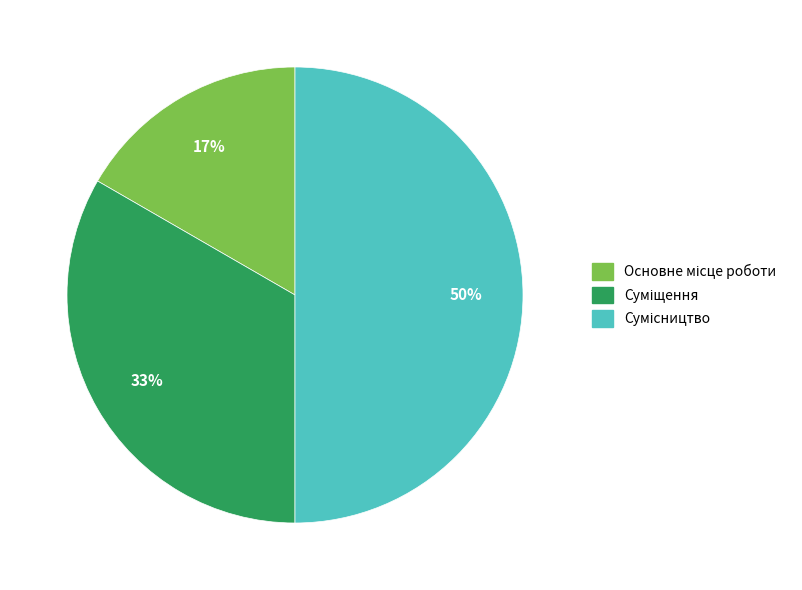

To the nearest percent, what is the average slice percentage?

33%